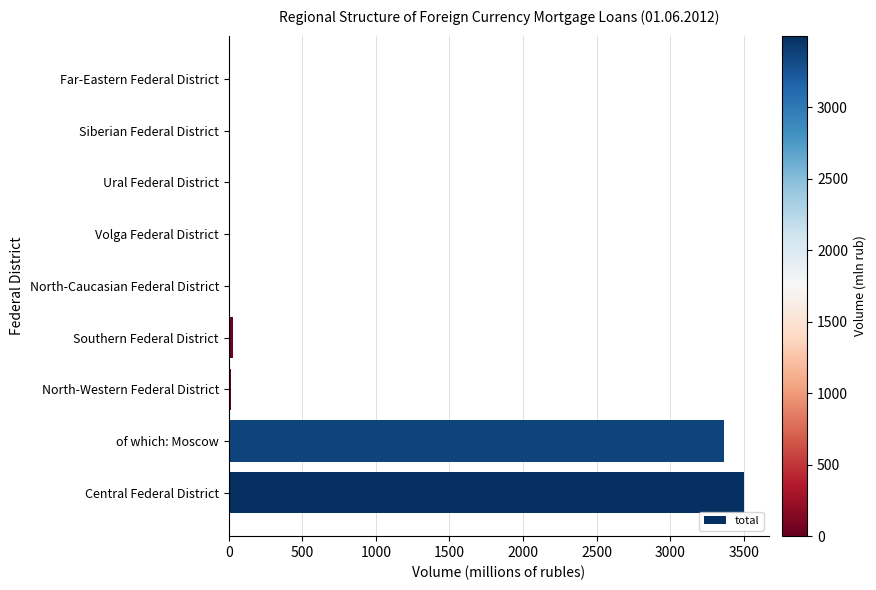

Which has a higher value, of which: Moscow or North-Western Federal District?

of which: Moscow